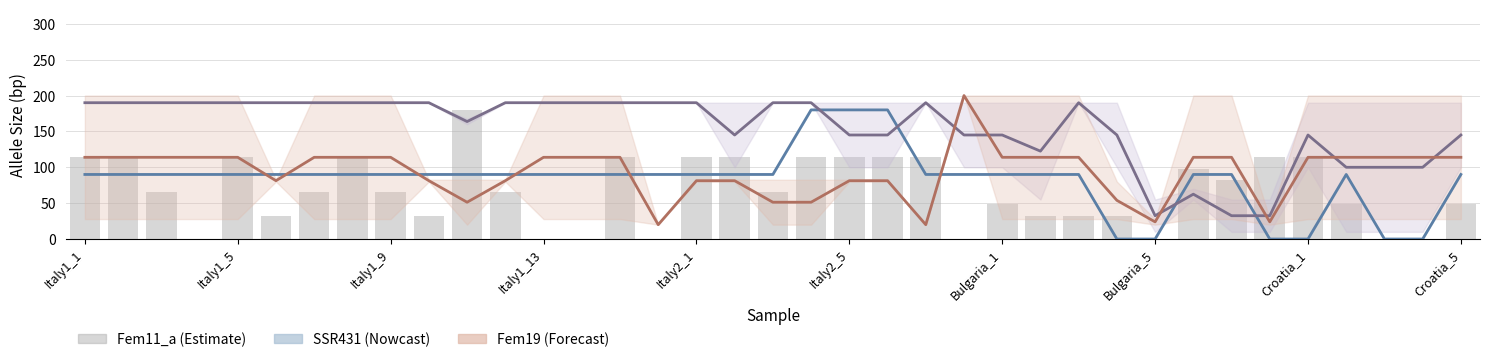

Which series has the widest spread of values?

SSR431